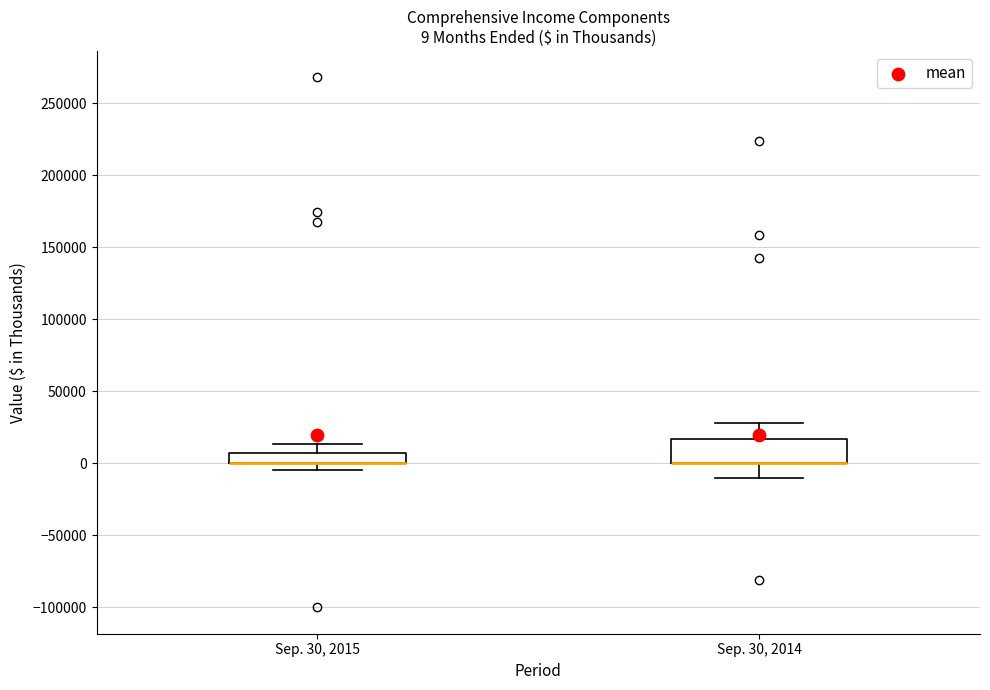

Which box is the tallest, from its lower edge to its upper edge?

Sep. 30, 2014